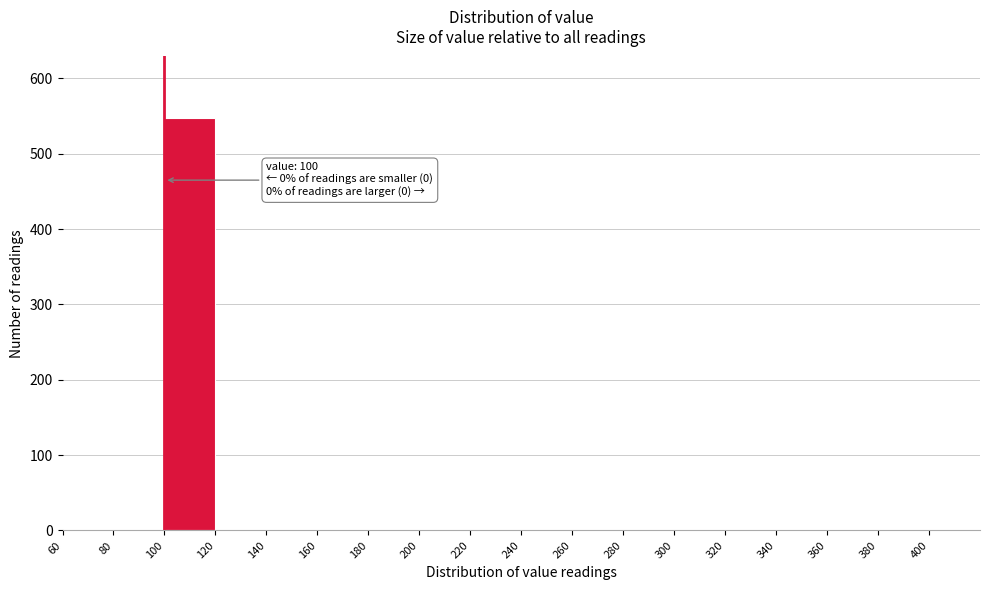

Over which range of the x-axis is the bar tallest?

100 to 120